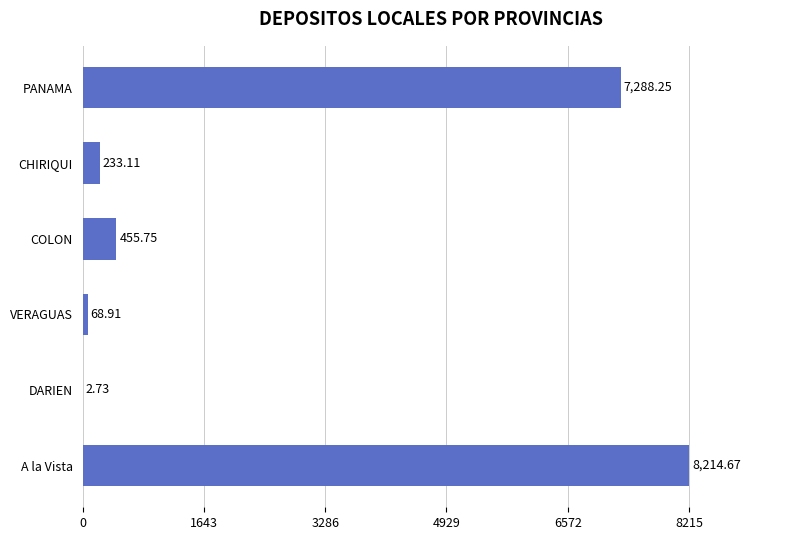

Which label corresponds to the largest value in the chart?

A la Vista